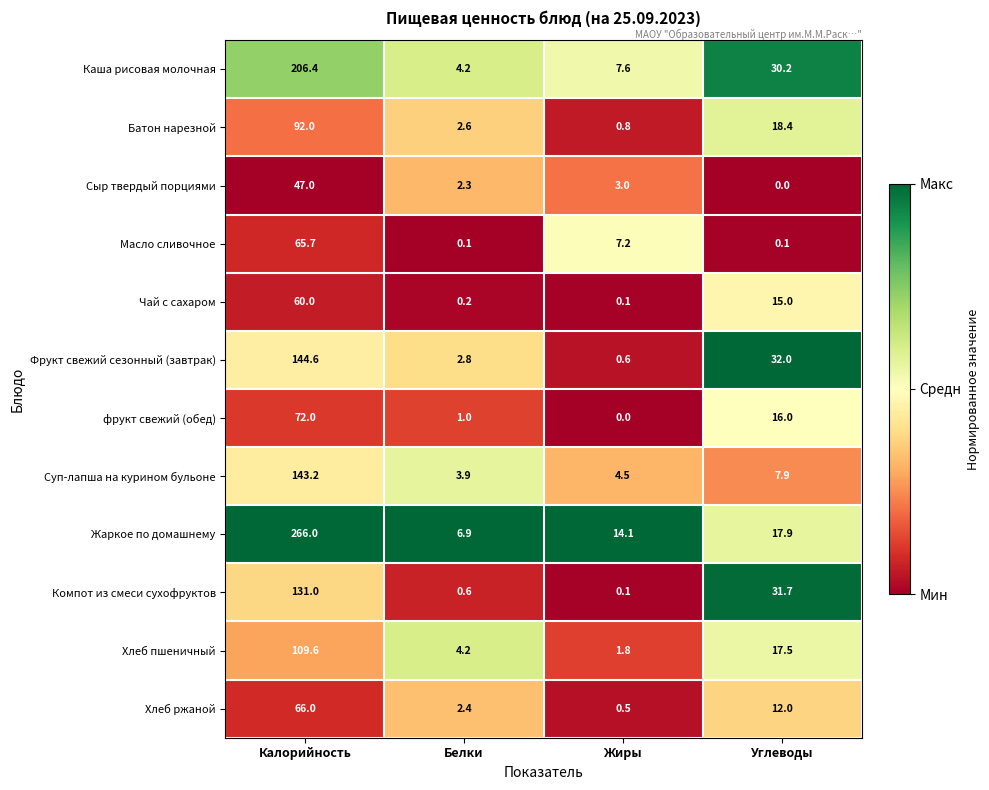

What is the maximum value for Жаркое по домашнему?

266.0